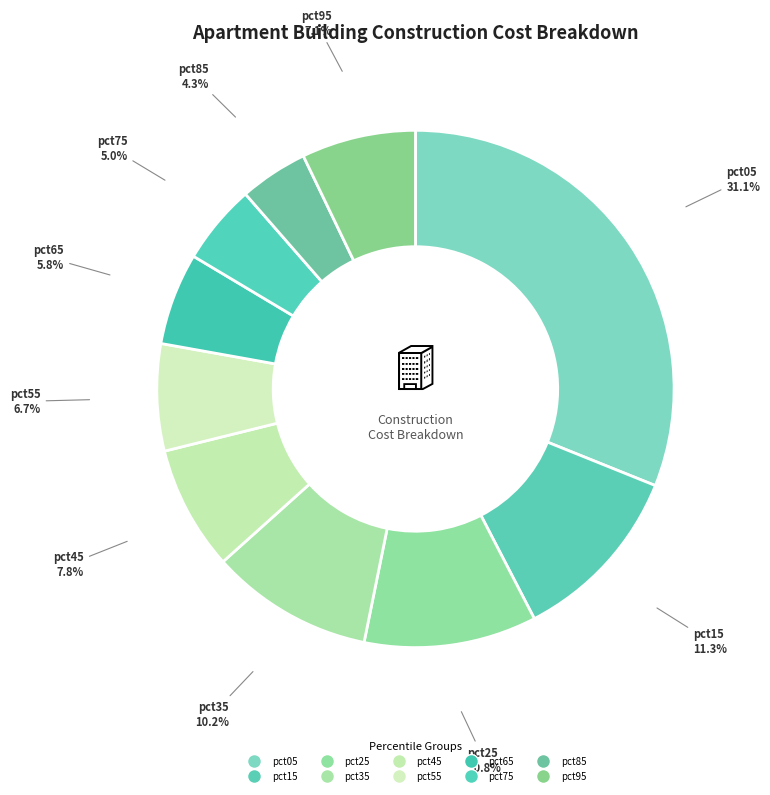

To the nearest percent, what portion does pct95 represent?

7%